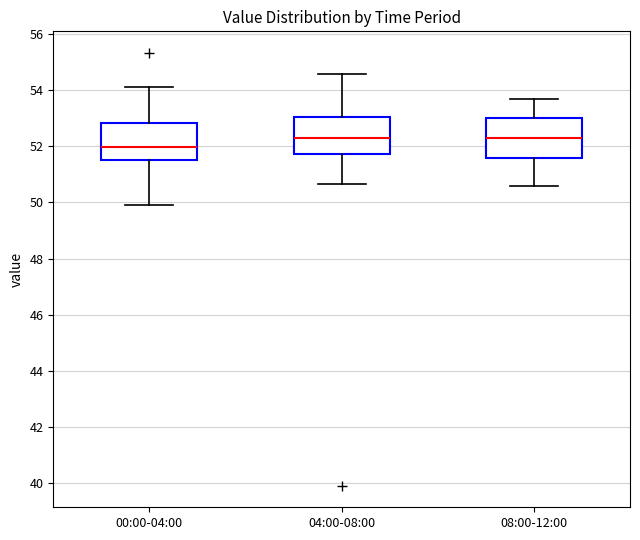

Reading left to right, transcribe this box plot: for each box, give where its median line is, the range the box spans, and where its two whiskers end, as read against the y-axis. The values are not printed on the chart, so give them approximately, as read against the axis.

00:00-04:00: median 52.0, box 51.6 to 52.8, whiskers 50.0 to 54.2
04:00-08:00: median 52.4, box 51.8 to 53.0, whiskers 50.6 to 54.6
08:00-12:00: median 52.4, box 51.6 to 53.0, whiskers 50.6 to 53.8